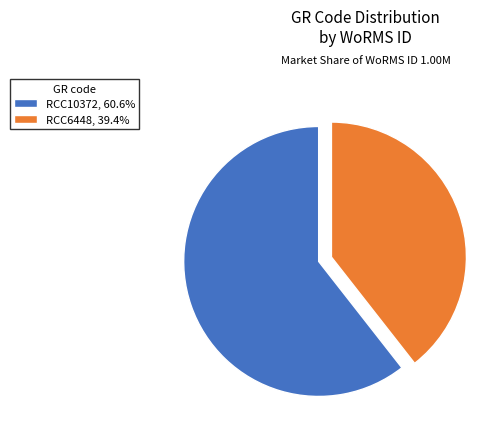

Do RCC10372, 60.6% and RCC6448, 39.4% together represent more than half of the pie?

Yes